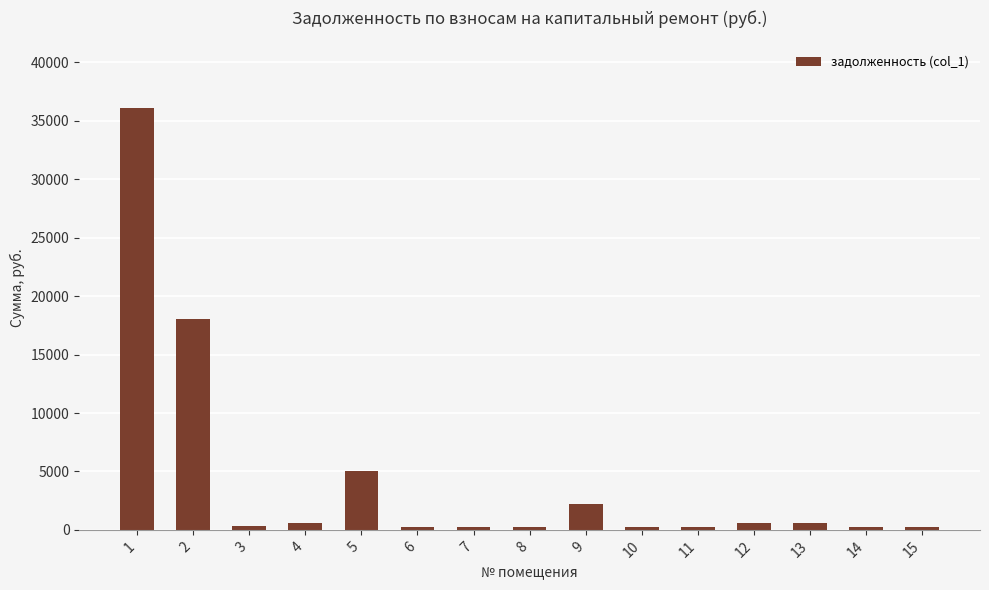

True or false: the data shows 282.4 at 11.

True